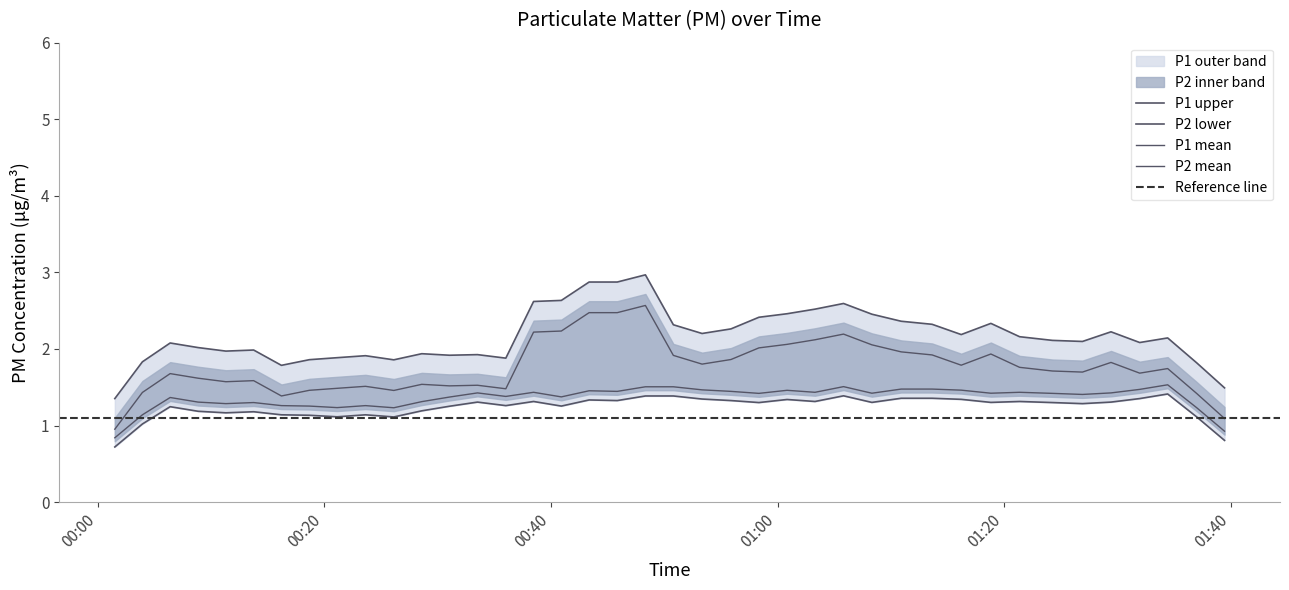

Rank the categories by P2 value from highest to lowest.

19, 13, 24, 39, 0, 26, 31, 38, 28, 30, 36, 3, 17, 22, 35, 15, 20, 14, 18, 21, 37, 7, 27, 33, 11, 34, 1, 2, 5, 8, 25, 32, 29, 12, 6, 10, 23, 4, 9, 16